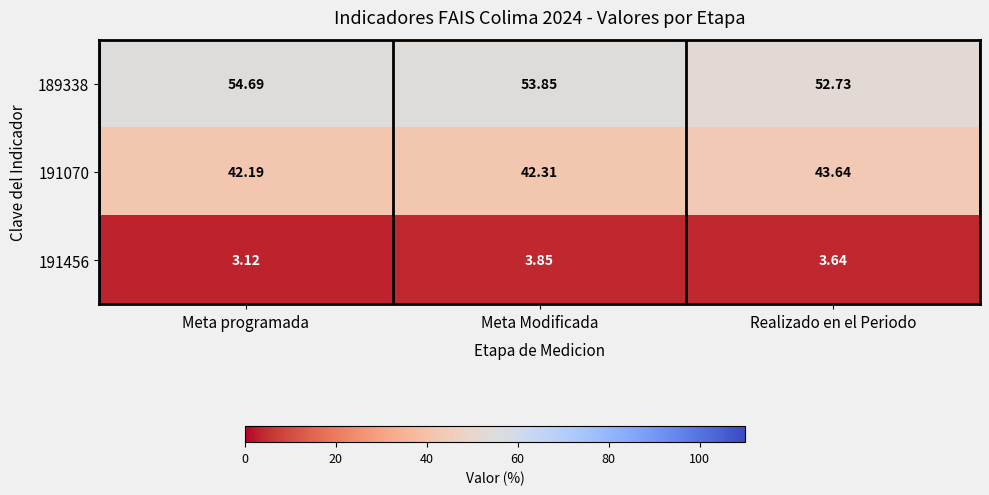

List the series in order of their peak value, highest first.

189338, 191070, 191456